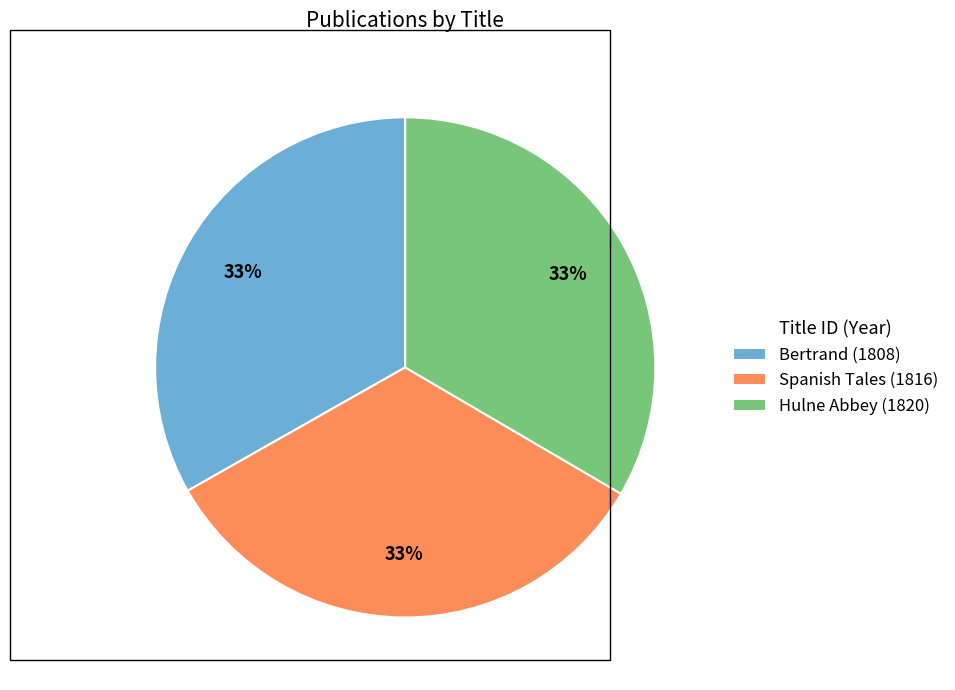

Combined, do Hulne Abbey (1820) and Bertrand (1808) account for over 50%?

Yes